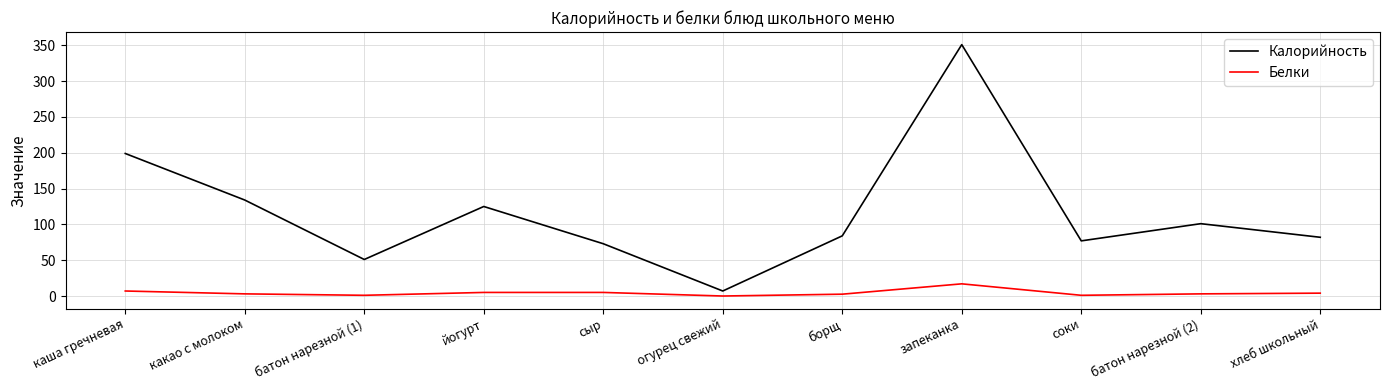

At which category is the sum across all series the highest?

запеканка